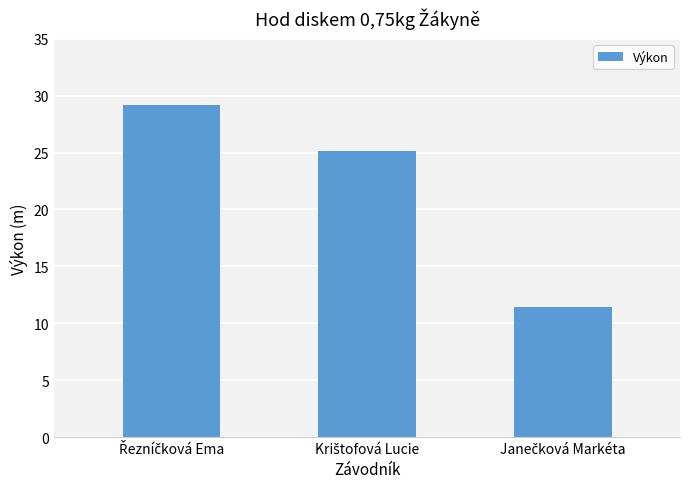

What is the average value?

21.9